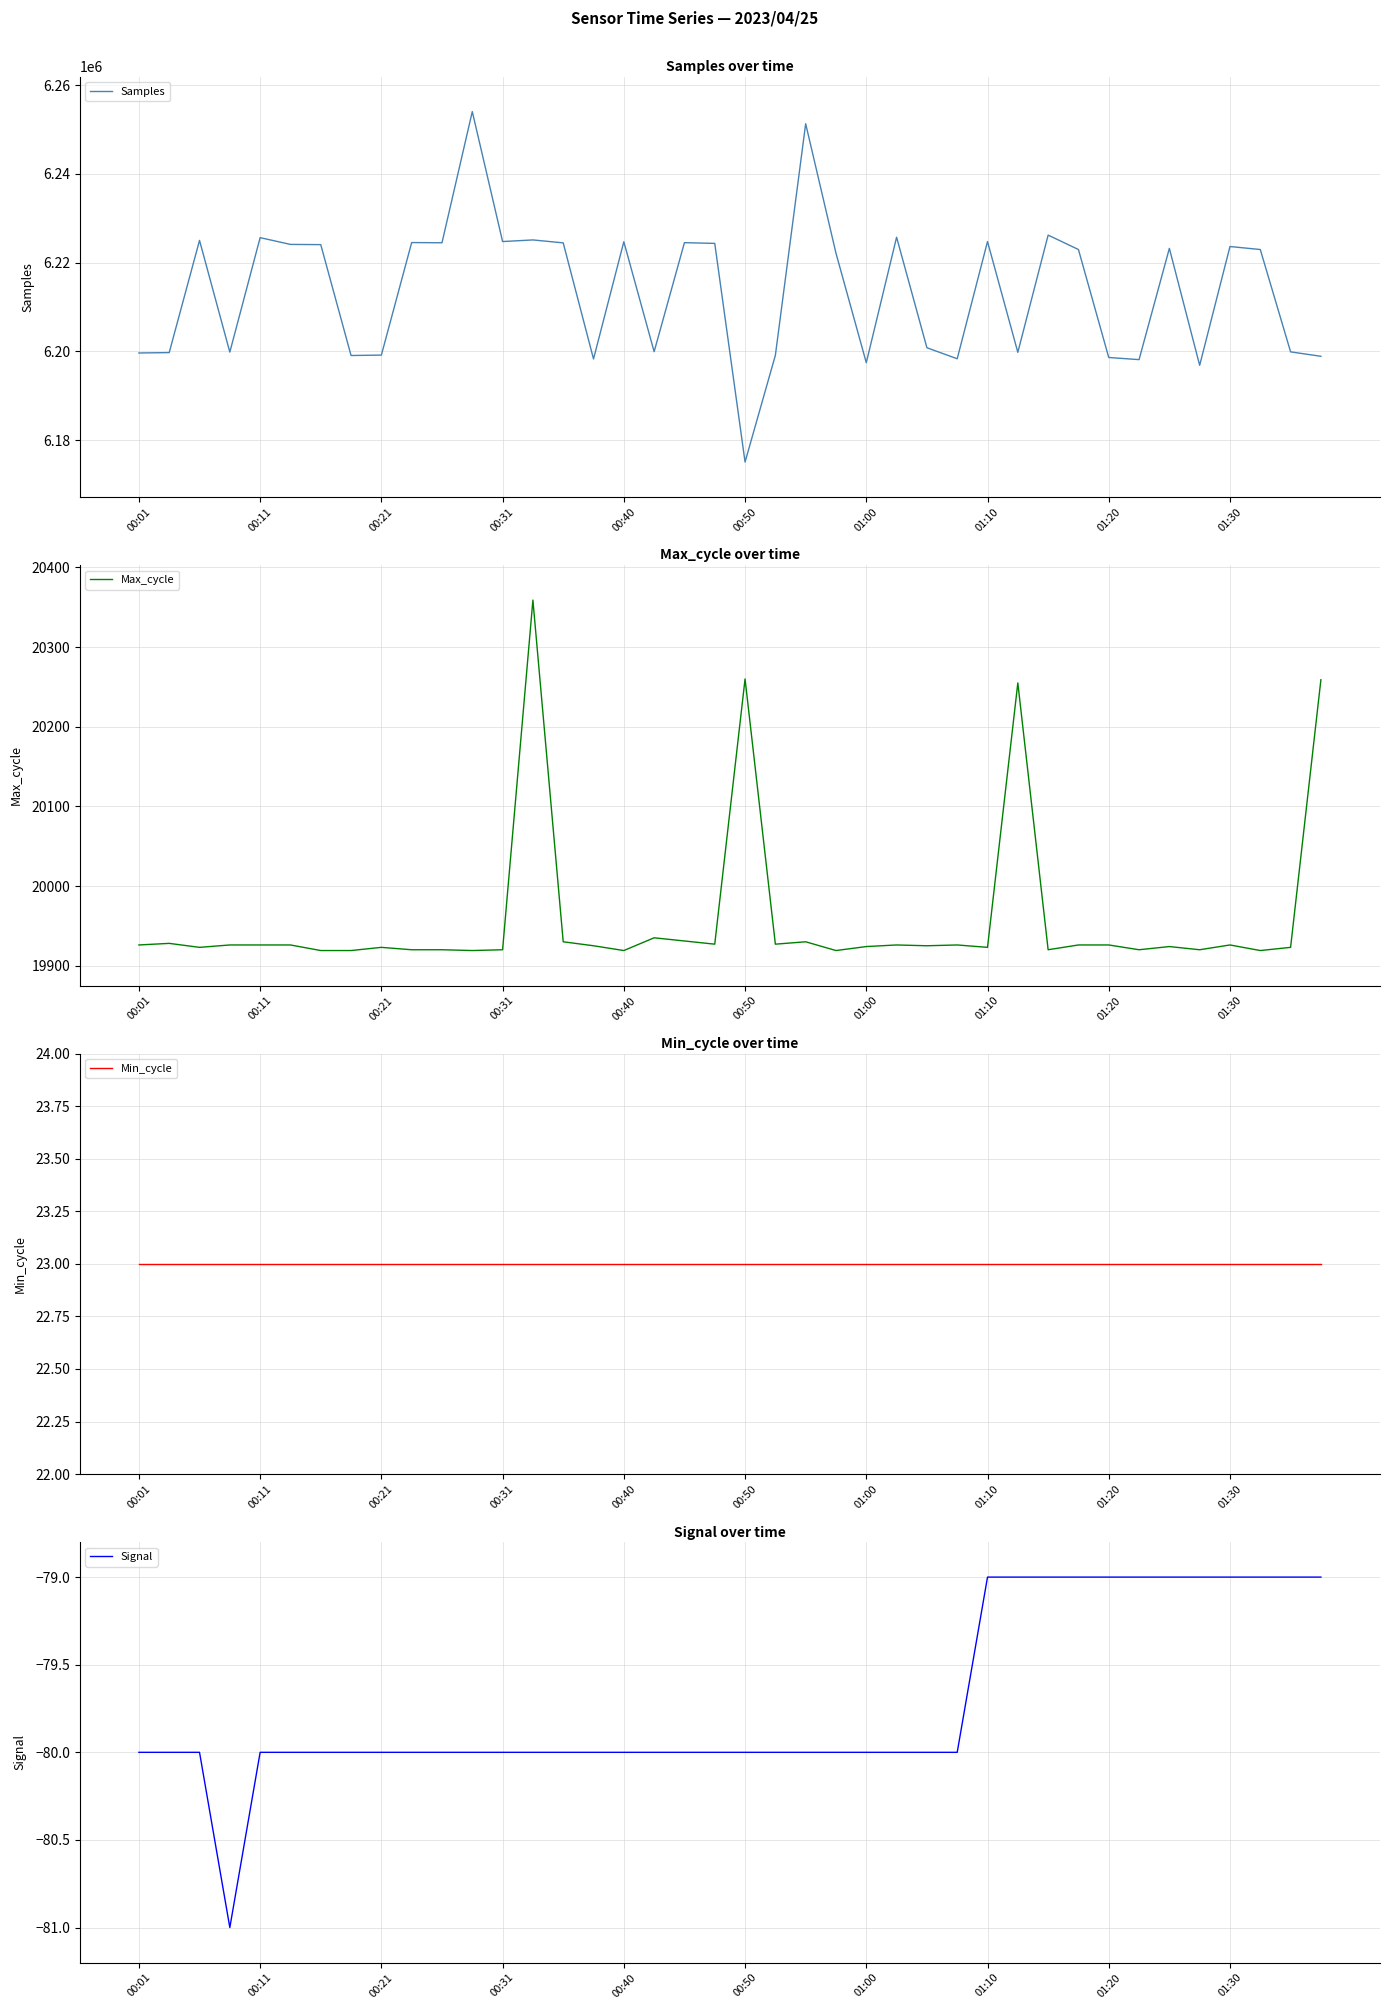

What is the value of the Signal point at the 29th from the left?

-79